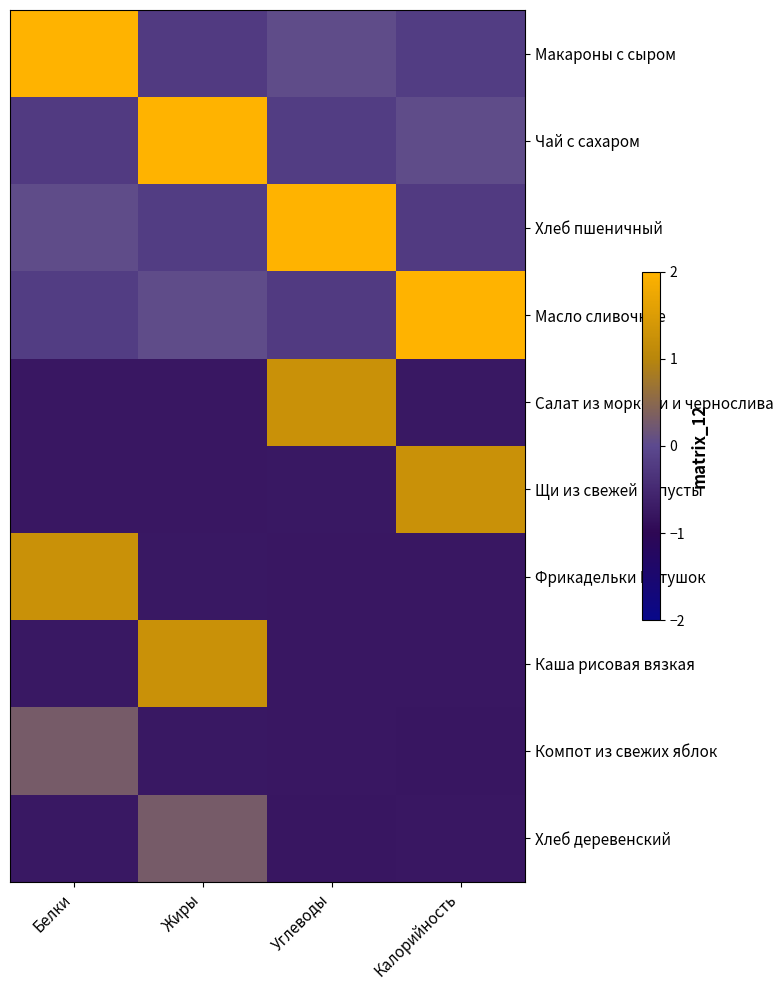

What is the minimum value shown in the chart?

-0.8